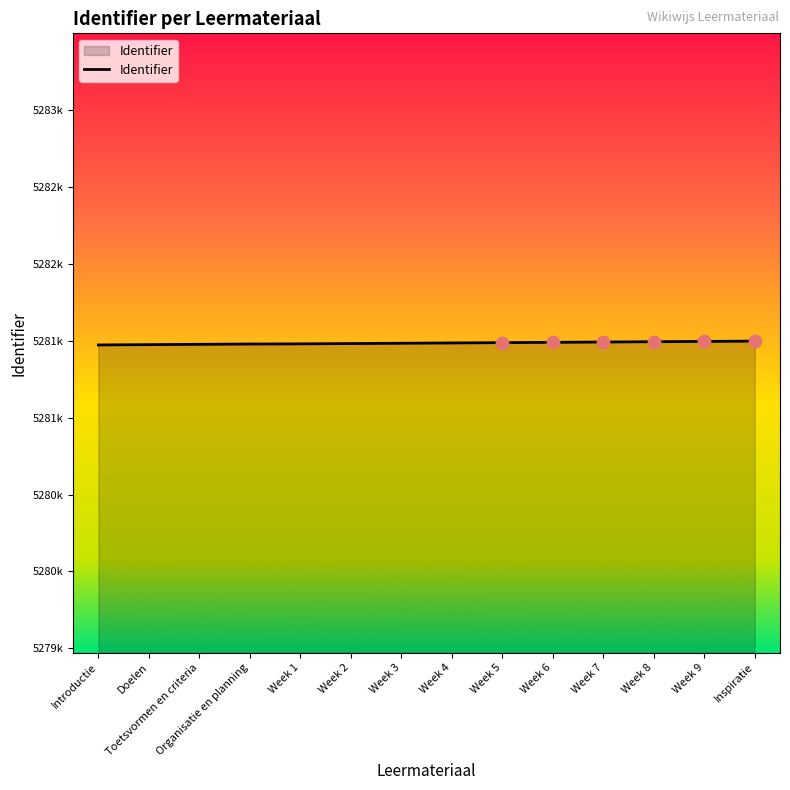

What is the ratio of the value at Week 7 to the value at Toetsvormen en criteria?

1.0